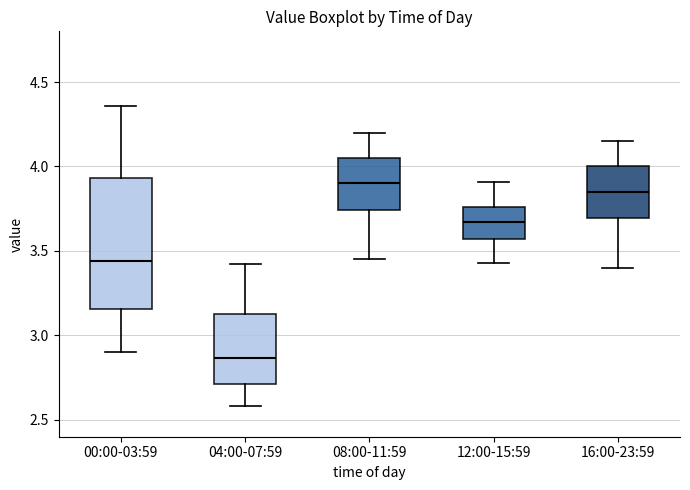

Comparing the boxes themselves (not the whiskers), which one is the tallest?

00:00-03:59